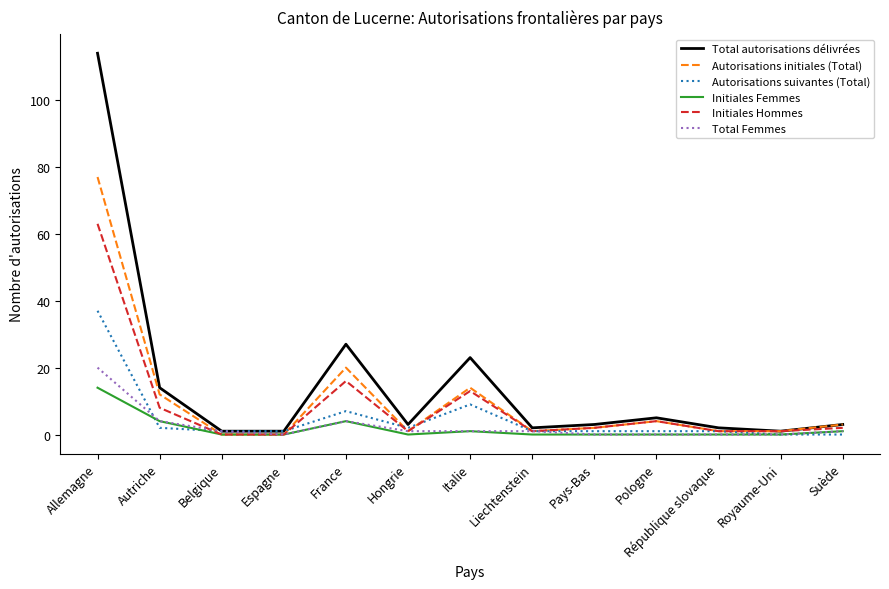

At which category does the chart reach its peak across all series?

Allemagne